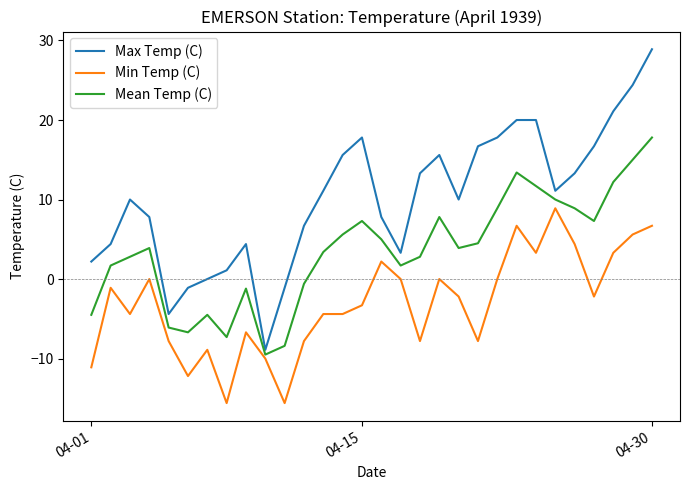

What is the difference between the maximum and minimum values in the Min Temp (C) series?

24.5